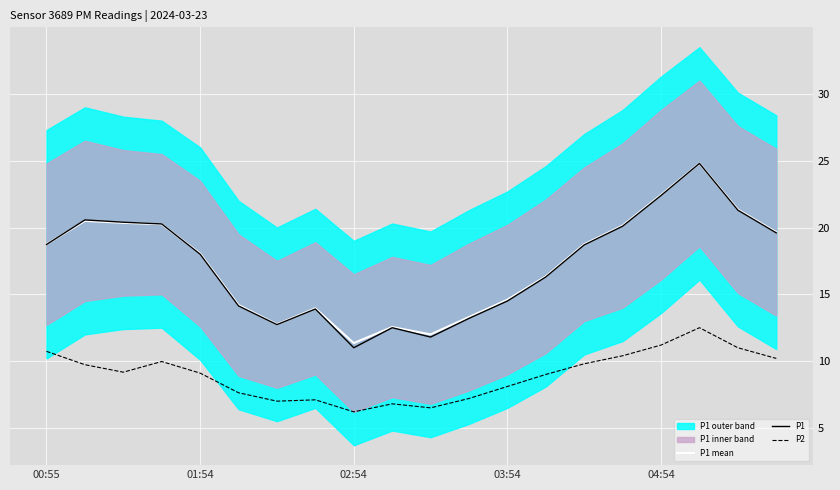

True or false: P1 and P2 intersect in this chart.

False